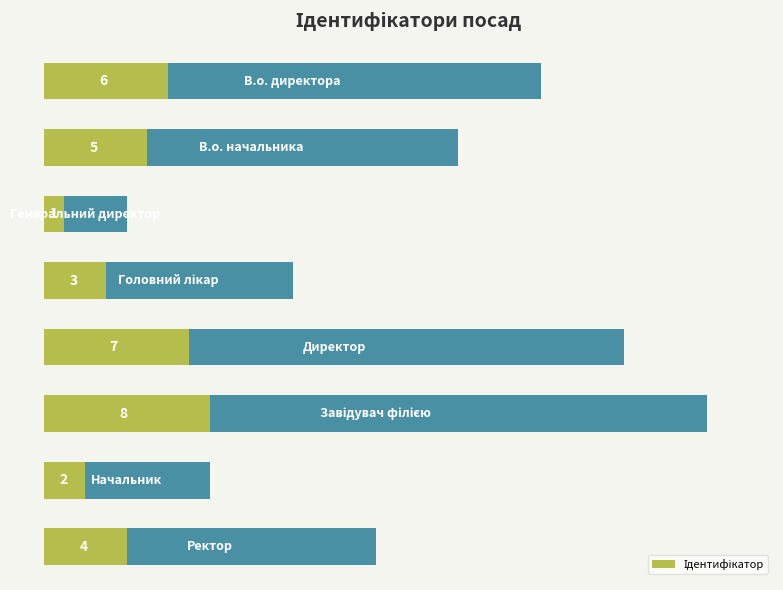

Reading top to bottom, list all the values displayed in this chart.

6	5	1	3	7	8	2	4